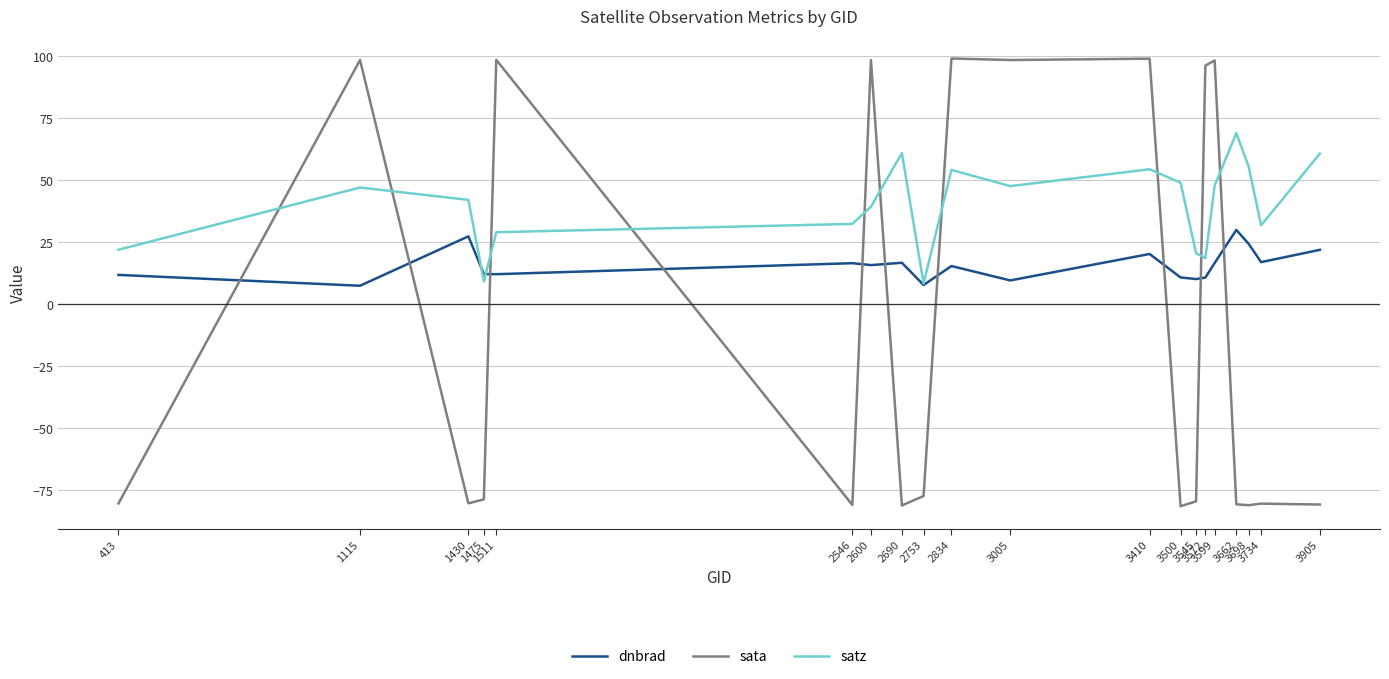

What is the maximum value shown in the chart?

99.2